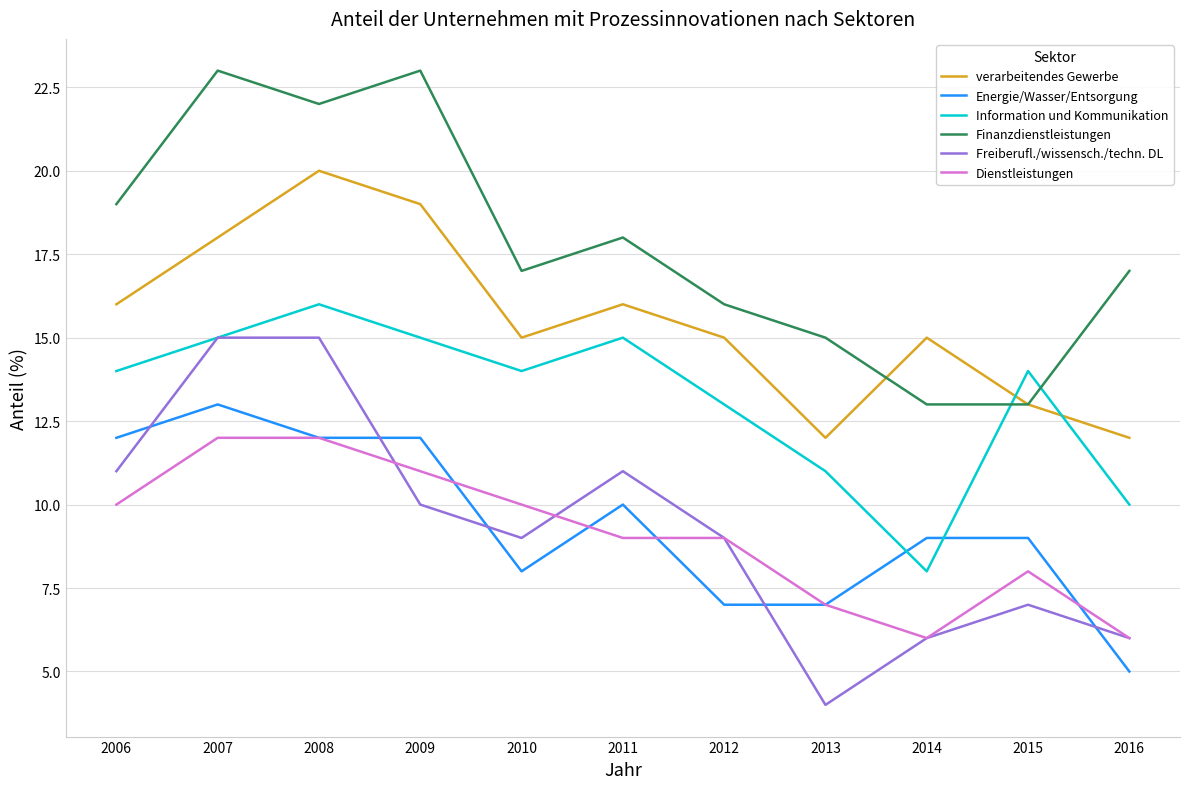

True or false: Dienstleistungen and Finanzdienstleistungen intersect in this chart.

False